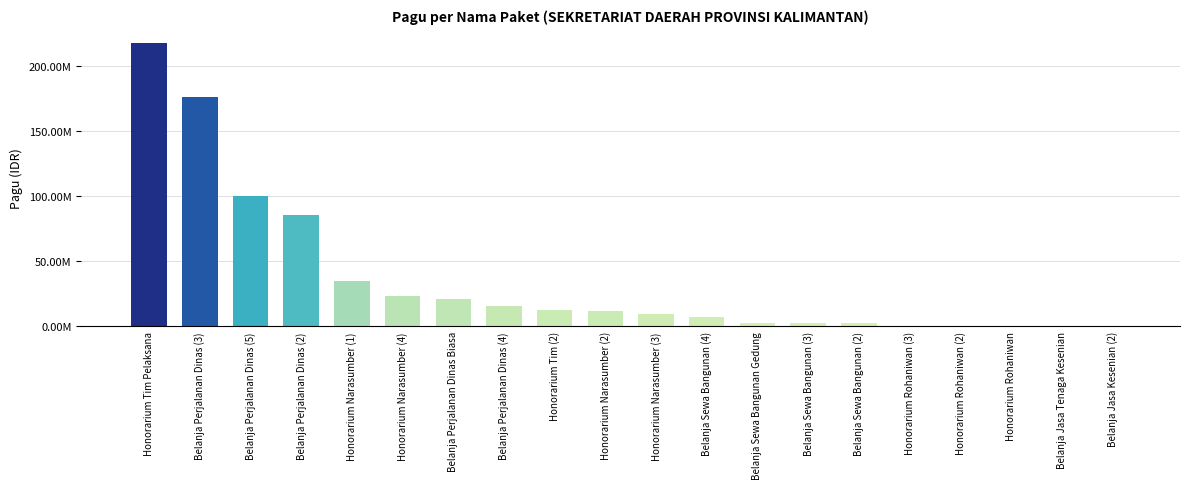

Reading left to right, list all the values displayed in this chart.

Honorarium Tim Pelaksana=217200000	Belanja Perjalanan Dinas (3)=175952000	Belanja Perjalanan Dinas (5)=99958000	Belanja Perjalanan Dinas (2)=85366000	Honorarium Narasumber (1)=34750000	Honorarium Narasumber (4)=23100000	Belanja Perjalanan Dinas Biasa=20650000	Belanja Perjalanan Dinas (4)=15957000	Honorarium Tim (2)=12200000	Honorarium Narasumber (2)=11950000	Honorarium Narasumber (3)=9500000	Belanja Sewa Bangunan (4)=7000000	Belanja Sewa Bangunan Gedung=2500000	Belanja Sewa Bangunan (3)=2500000	Belanja Sewa Bangunan (2)=2500000	Honorarium Rohaniwan (3)=400000	Honorarium Rohaniwan (2)=400000	Honorarium Rohaniwan=400000	Belanja Jasa Tenaga Kesenian=400000	Belanja Jasa Kesenian (2)=400000